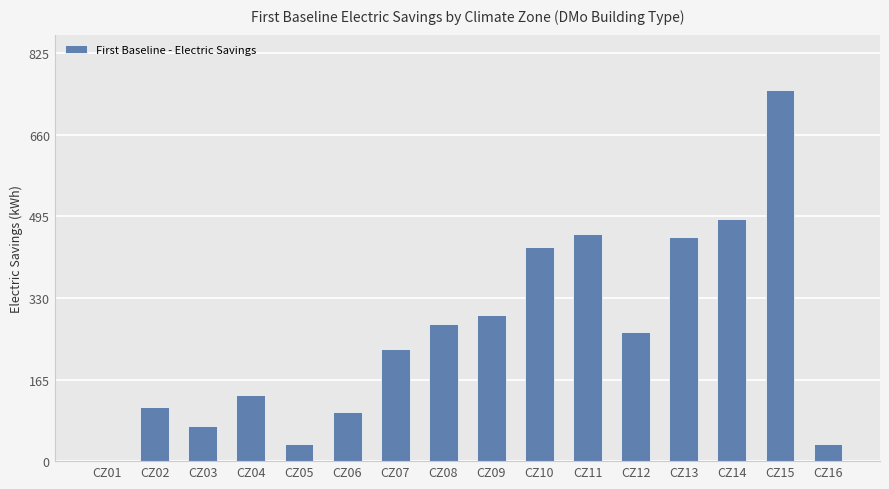

Are the bars horizontal?

No